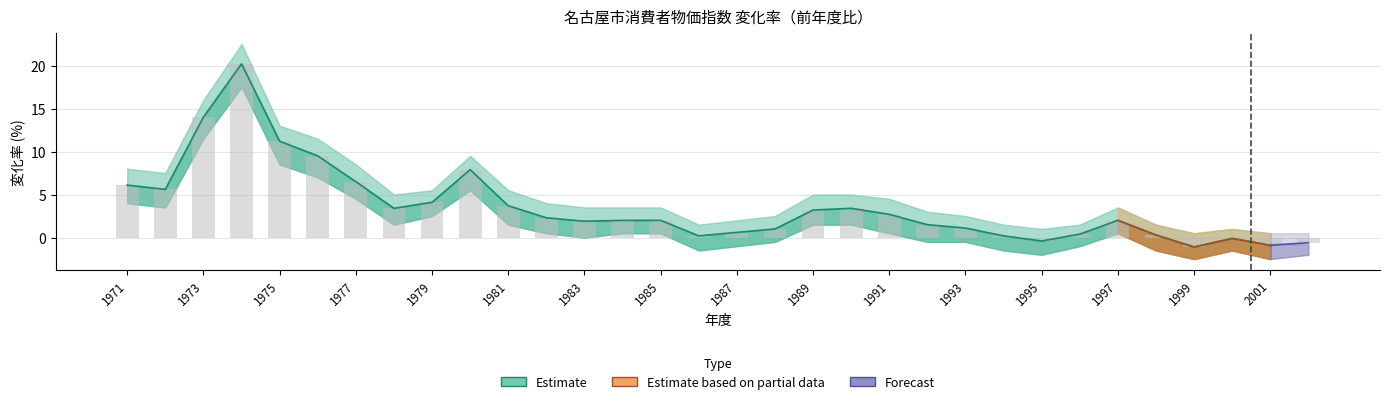

What is the sum of the lower_band values at 1993 and 1973?

11.0